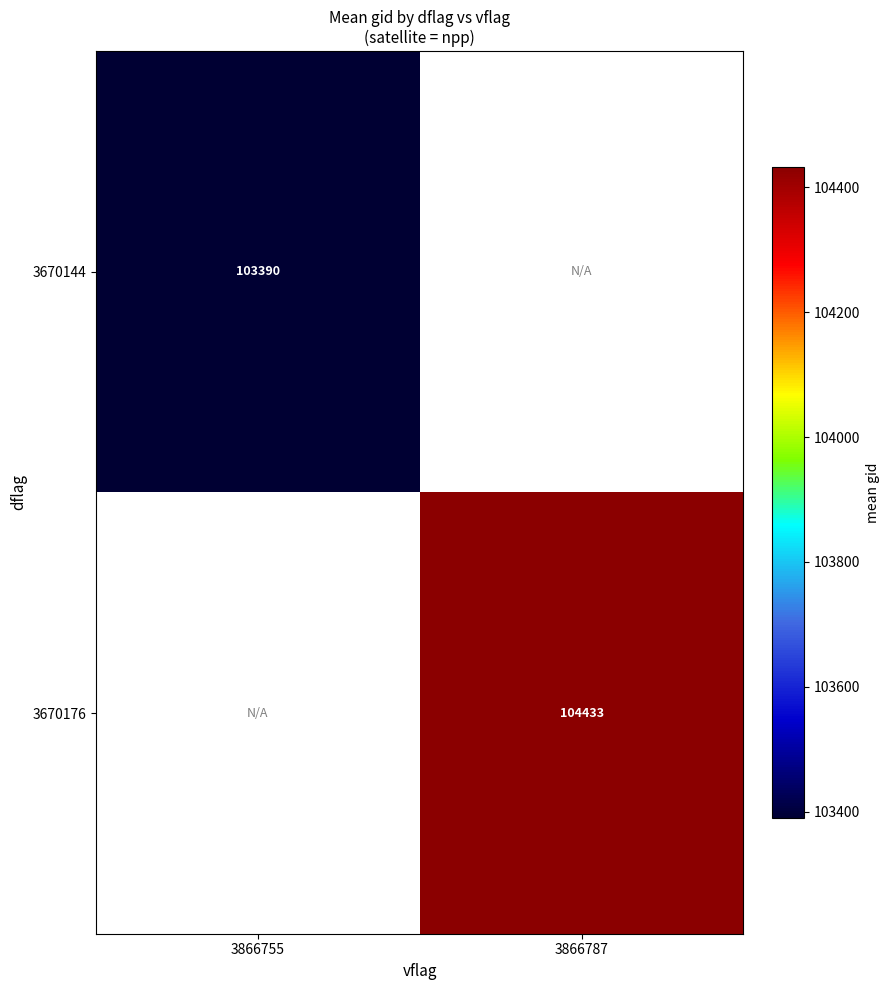

Rank the series by their average value, from lowest to highest.

3670144, 3670176